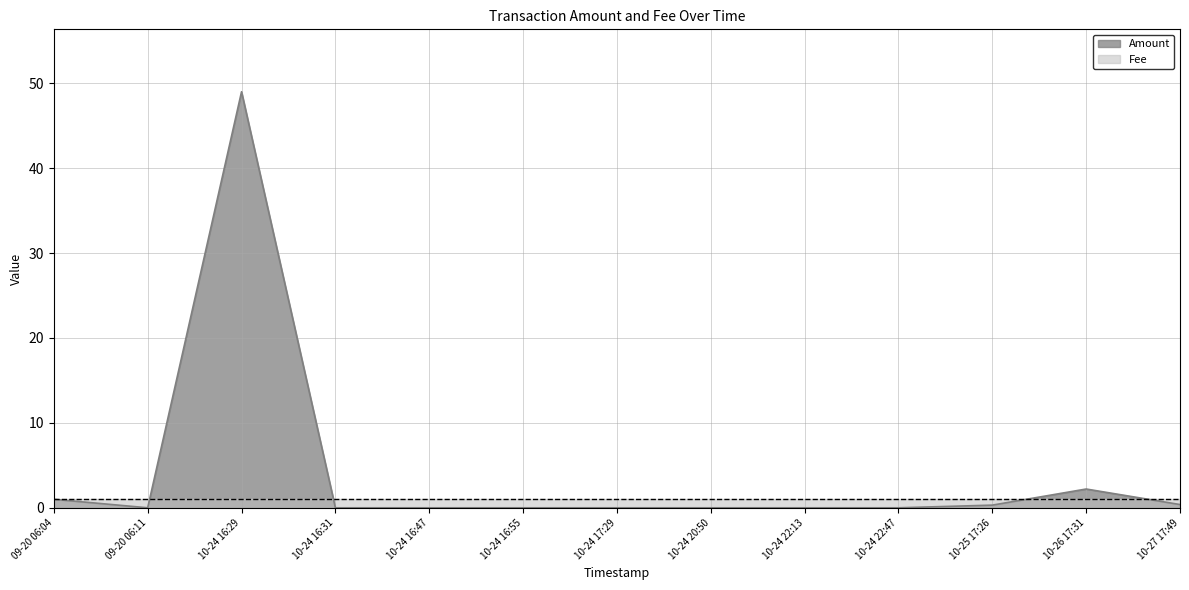

True or false: there are more than 0 points higher than both neighbors.

True